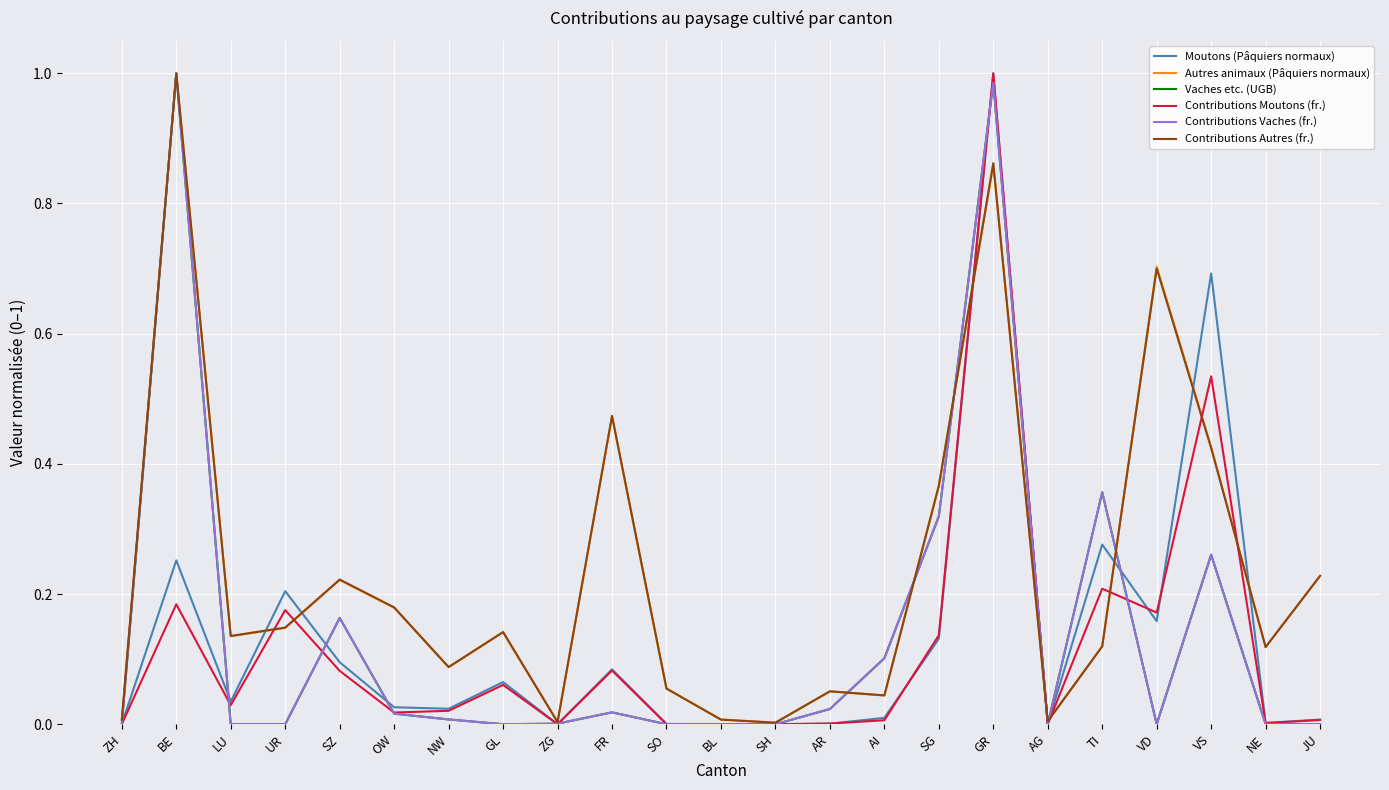

Is the value of Autres animaux (Pâquiers normaux) at SO greater than the value of Contributions Moutons (fr.) at SO?

Yes